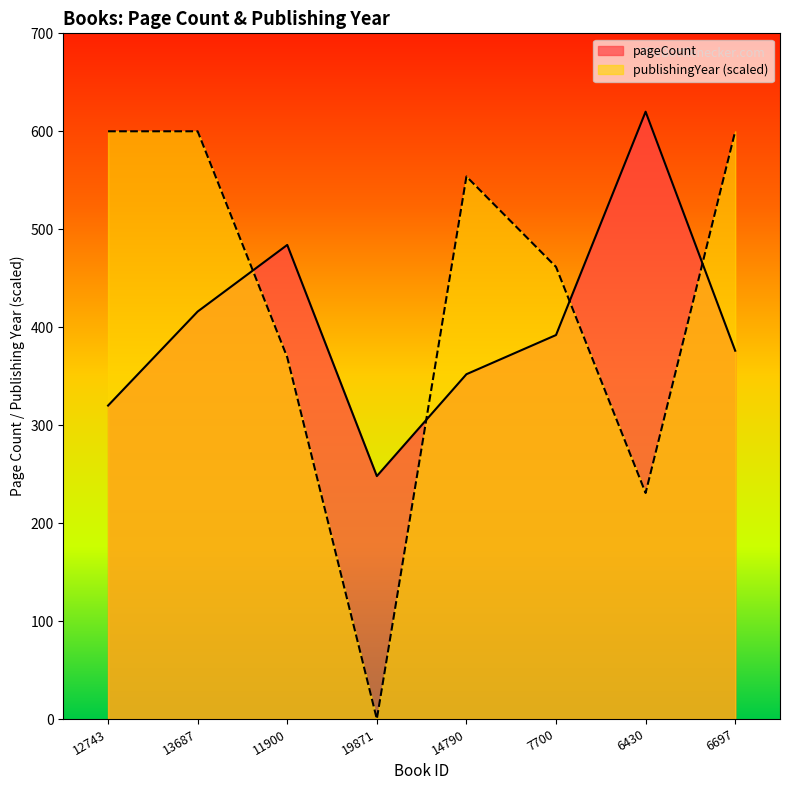

How many positive values does the publishingYear series have?

7